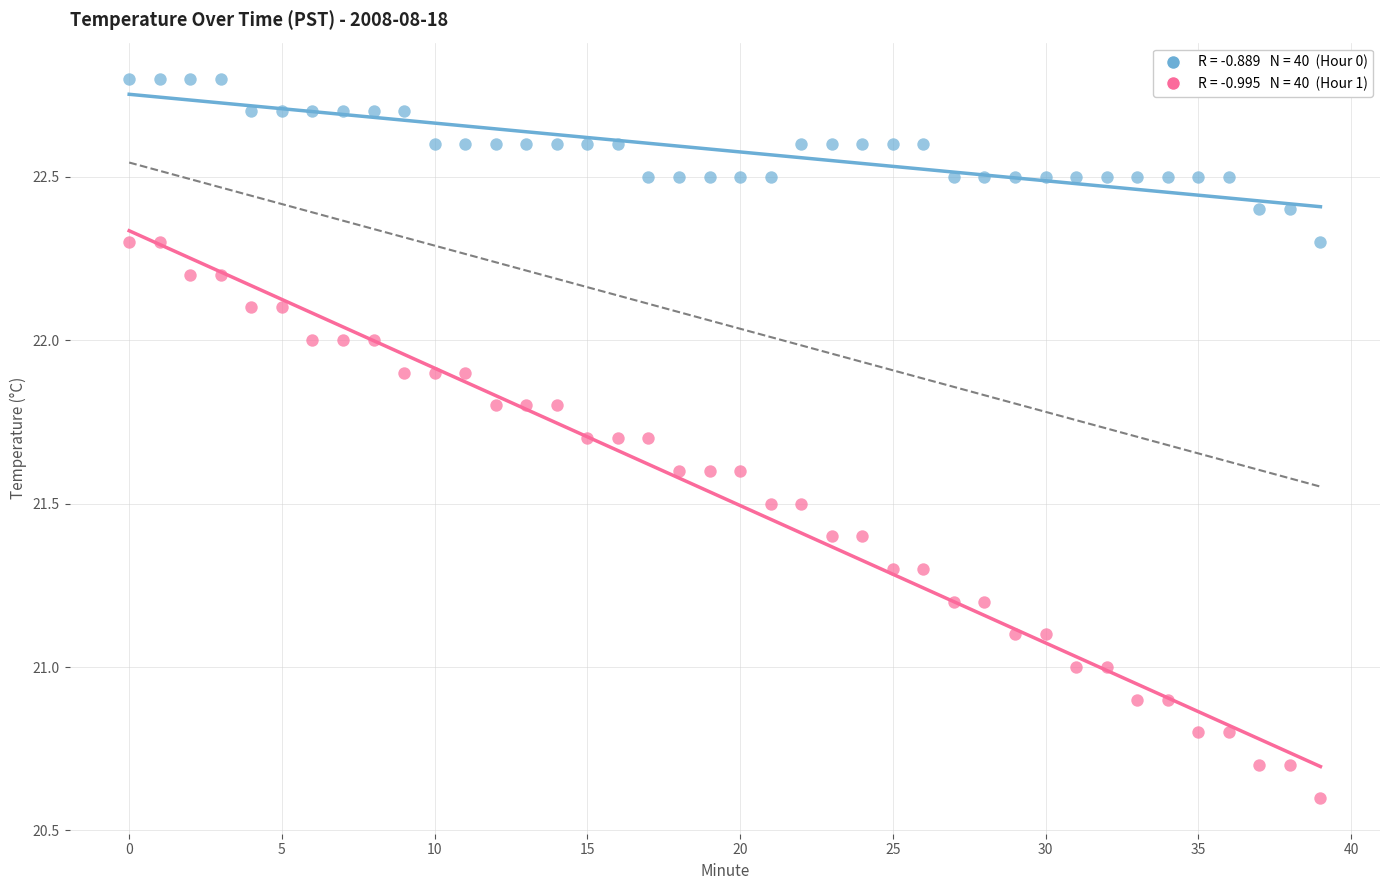

How many points are shown in the scatter plot?

80